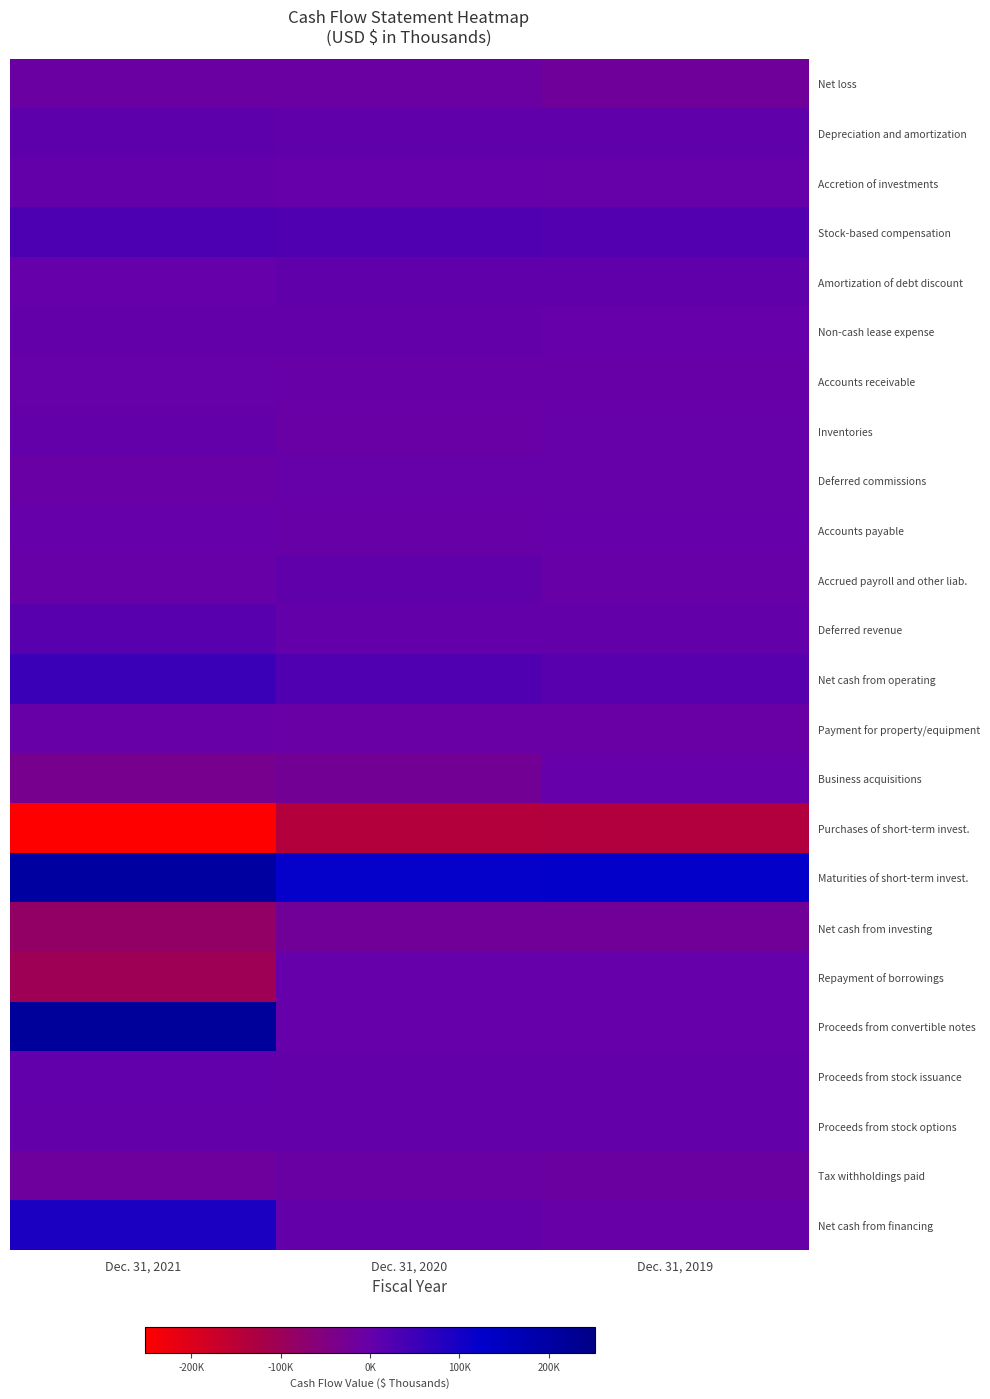

At which category is the sum across all series the highest?

Dec. 31, 2021